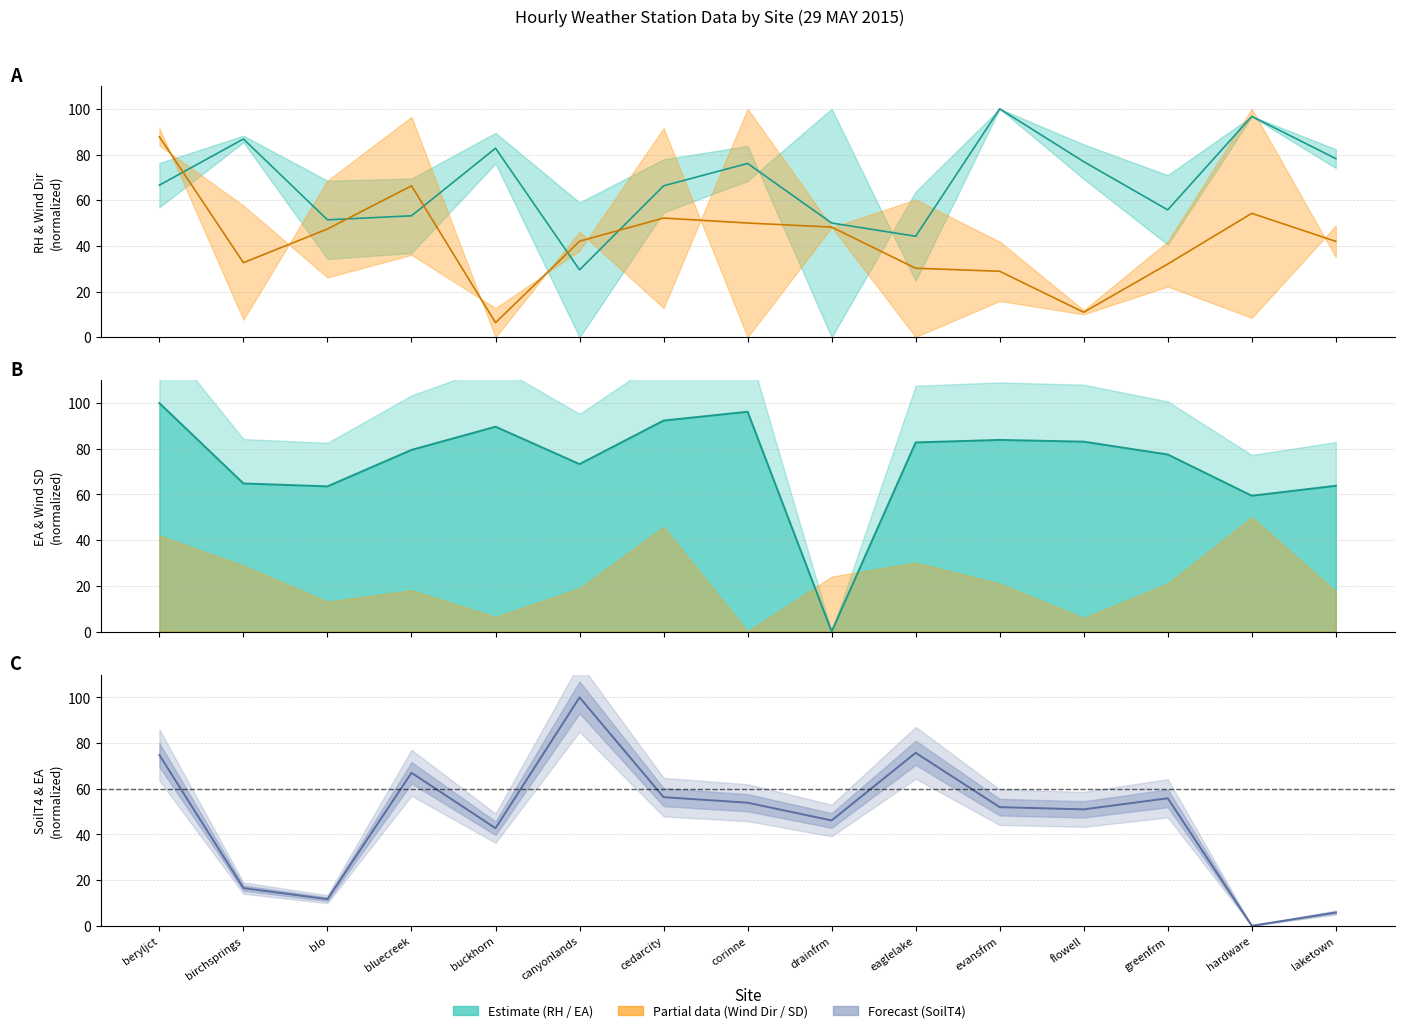

Does the chart display data point markers on the line(s)?

No